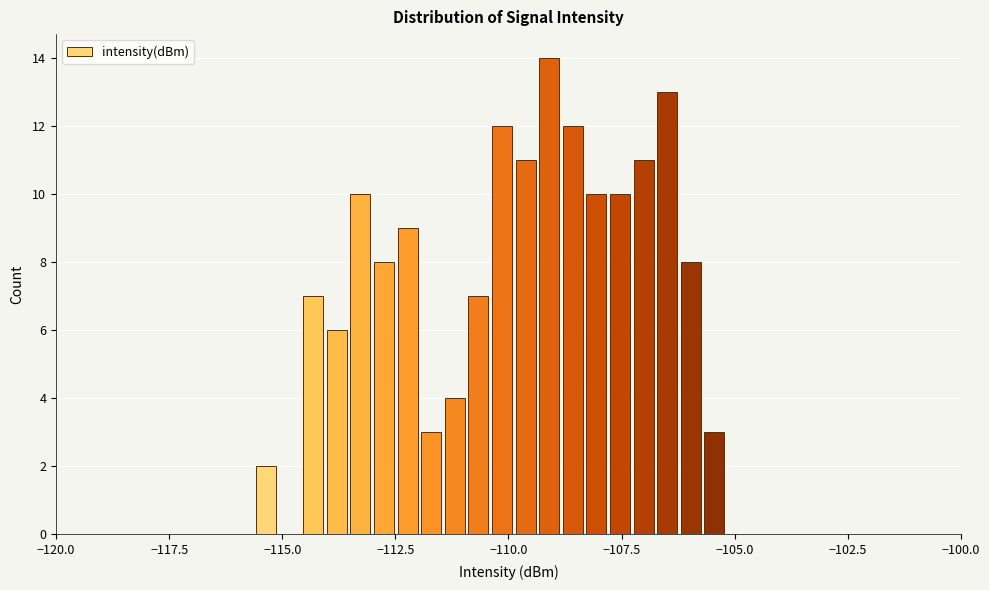

Around what value on the x-axis is the tallest bar? Give the approximate position of its centre, as read against the axis.

-109.0